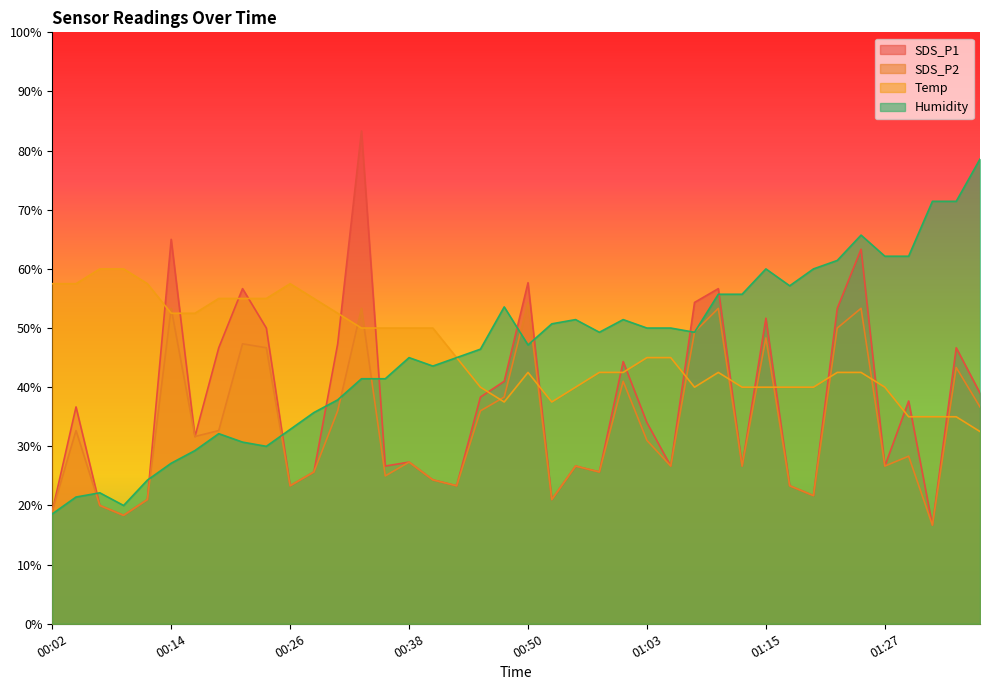

Which has a higher value, 00:41 or 00:31?

00:31